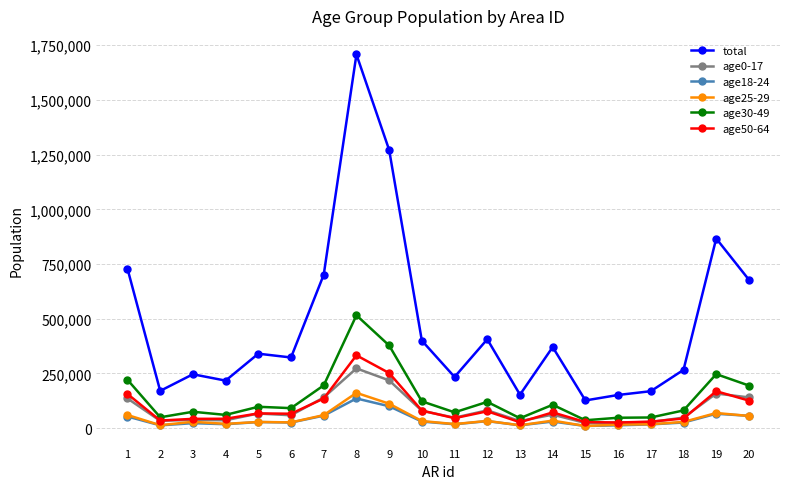

What is the value of the age30-49 point at the 15th from the left?

35760